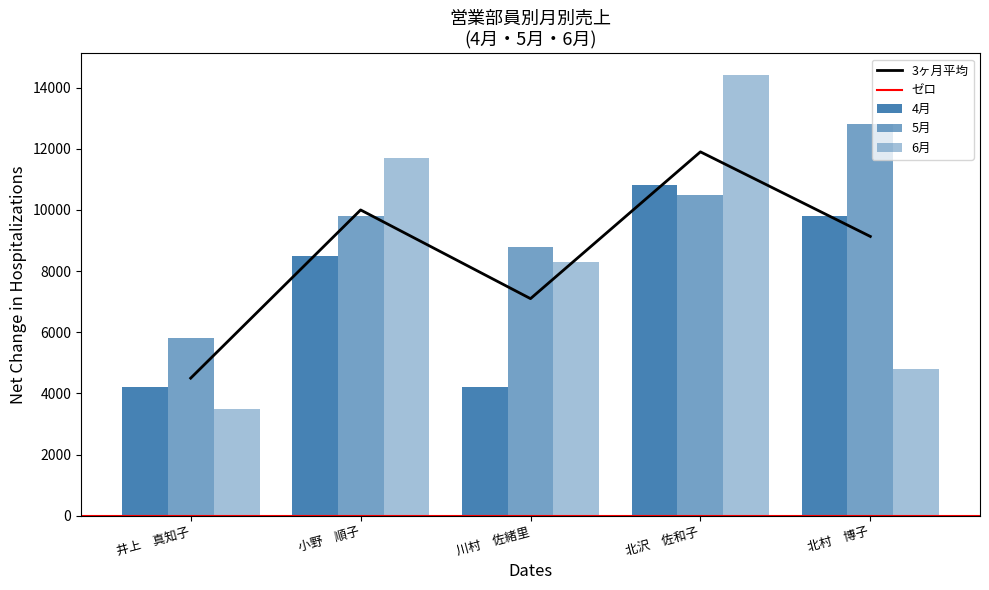

What is the label of the 5th bar from the right?

井上　真知子